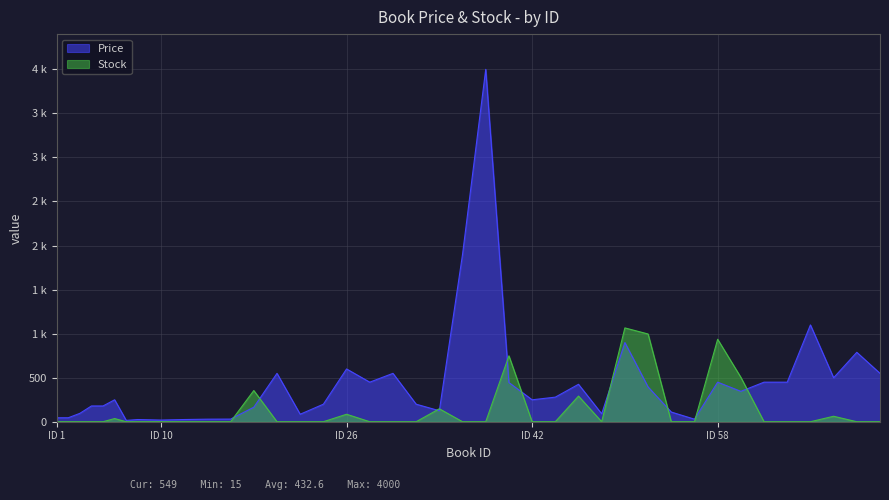

Does the chart display data point markers on the line(s)?

No